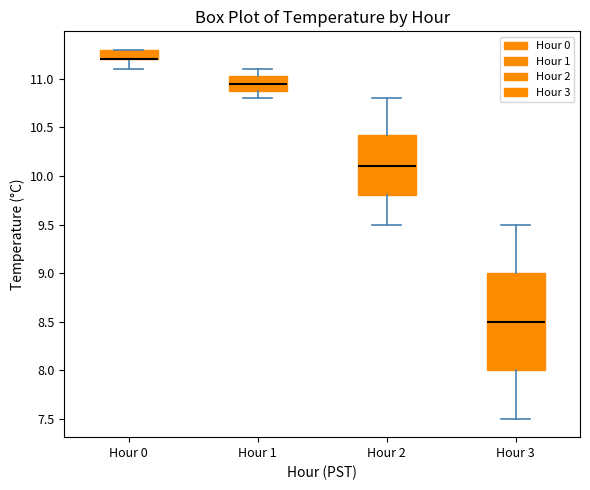

Comparing the boxes themselves (not the whiskers), which one is the tallest?

Hour 3